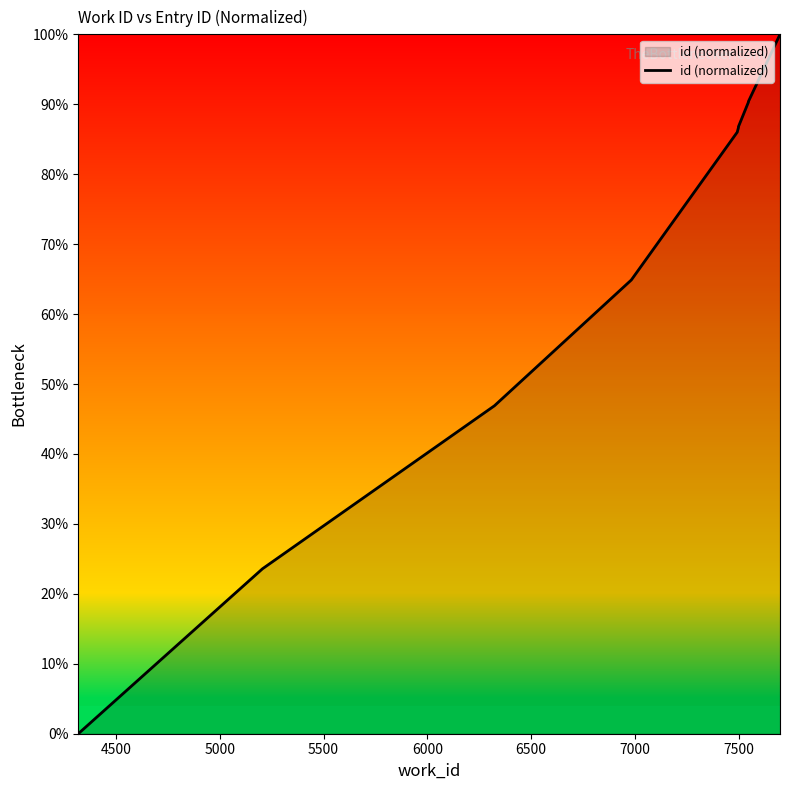

What is the value of the 6th point from the left?

86.7